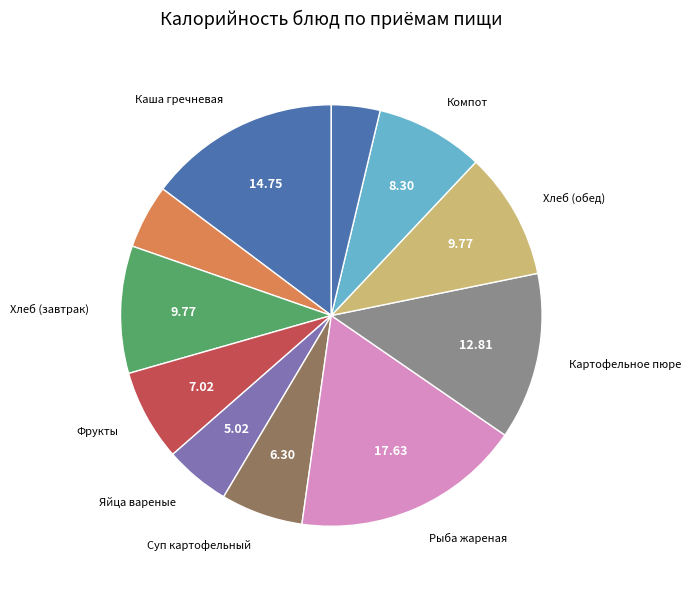

How many slices are in this pie chart?

11